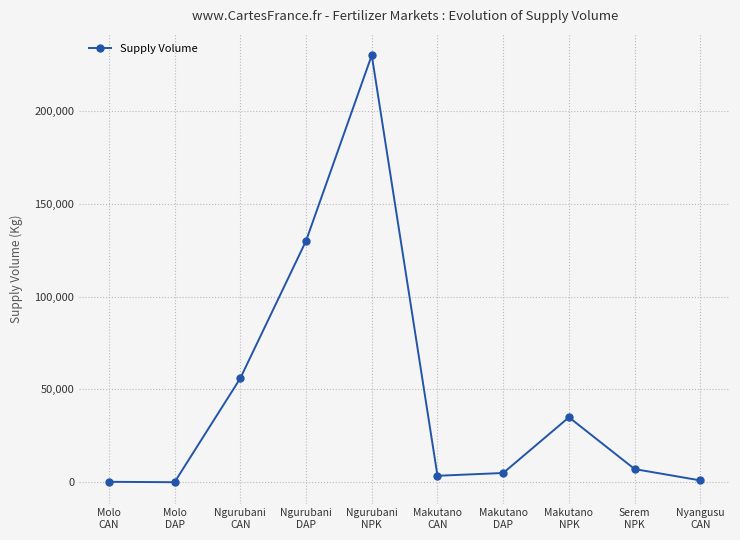

How many lines are shown in the chart?

1